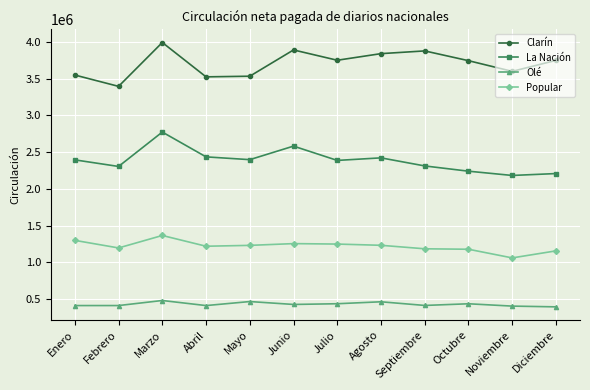

Where is the first local minimum for La Nación?

Febrero